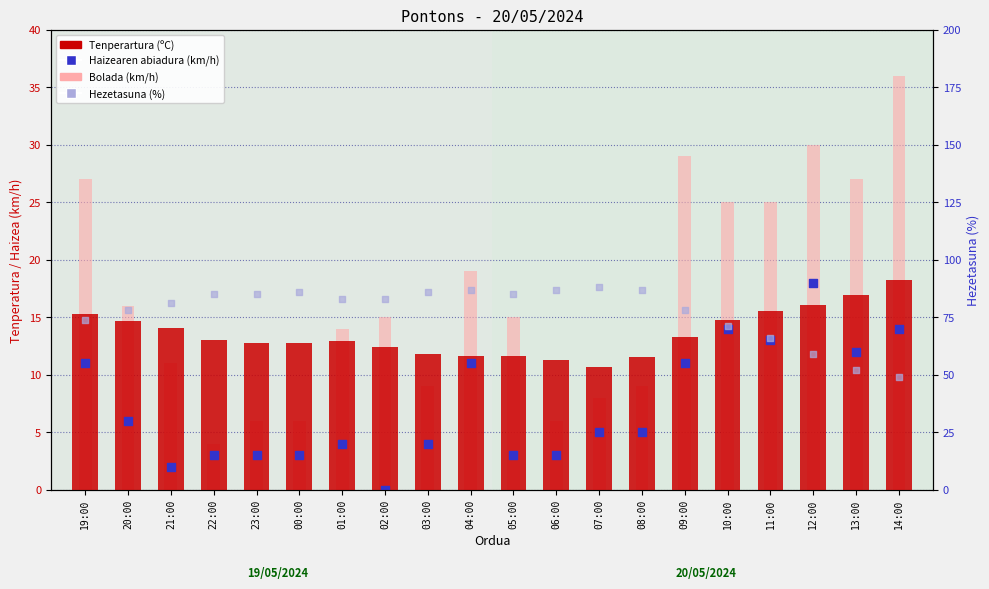

Which series contains the lowest Y value?

Haizearen abiadura (km/h)